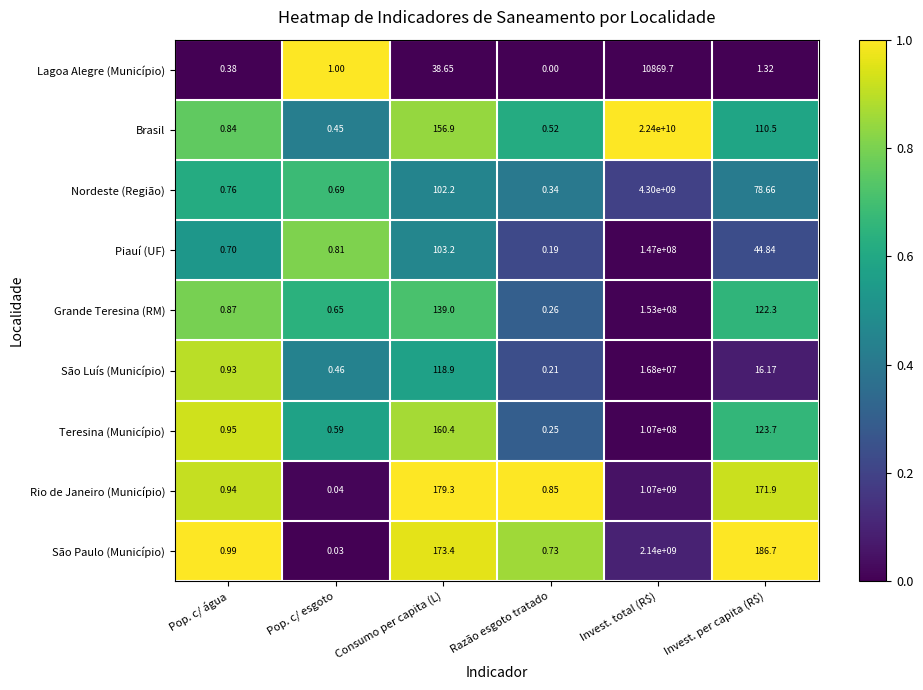

Which series has the widest spread of values?

Brasil